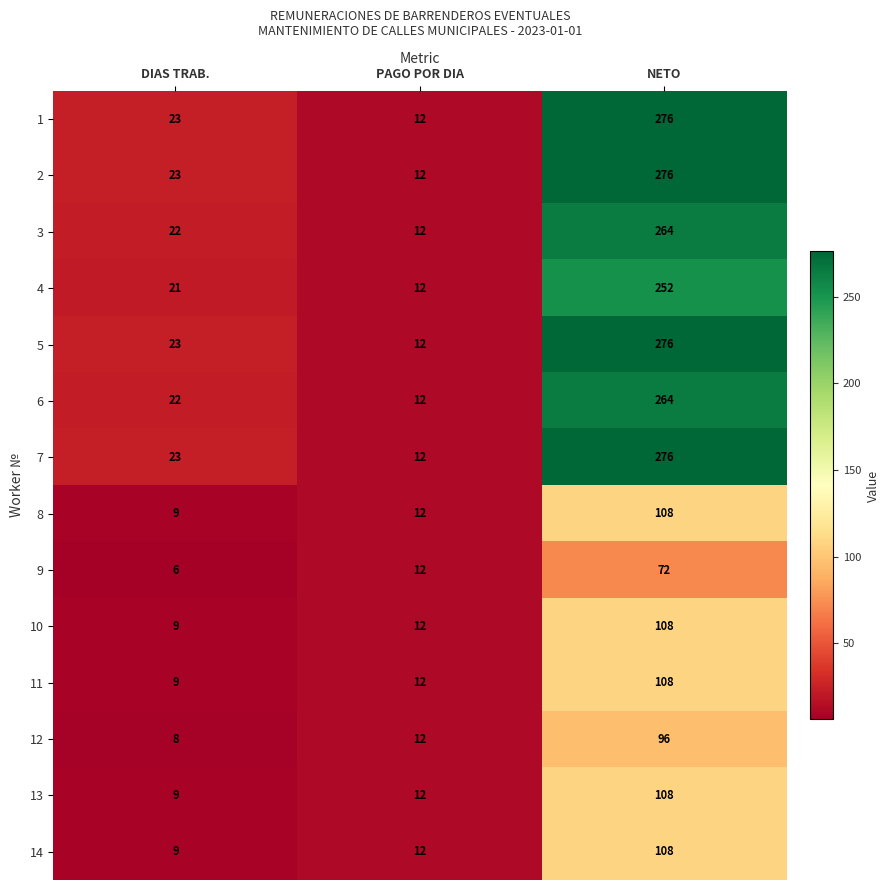

What is the total value across all series at PAGO POR DIA?

168